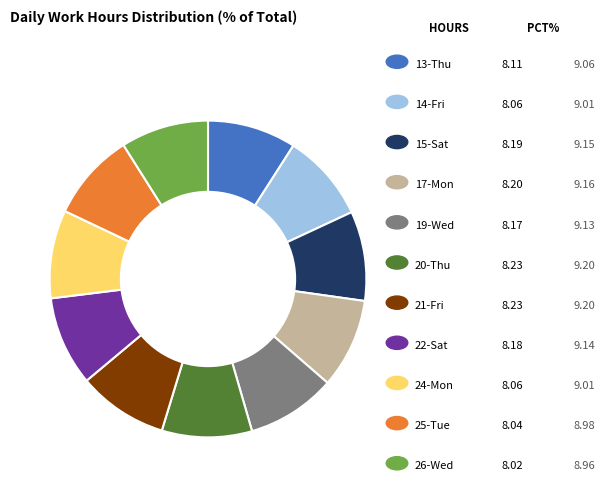

How many slices are in this pie chart?

11